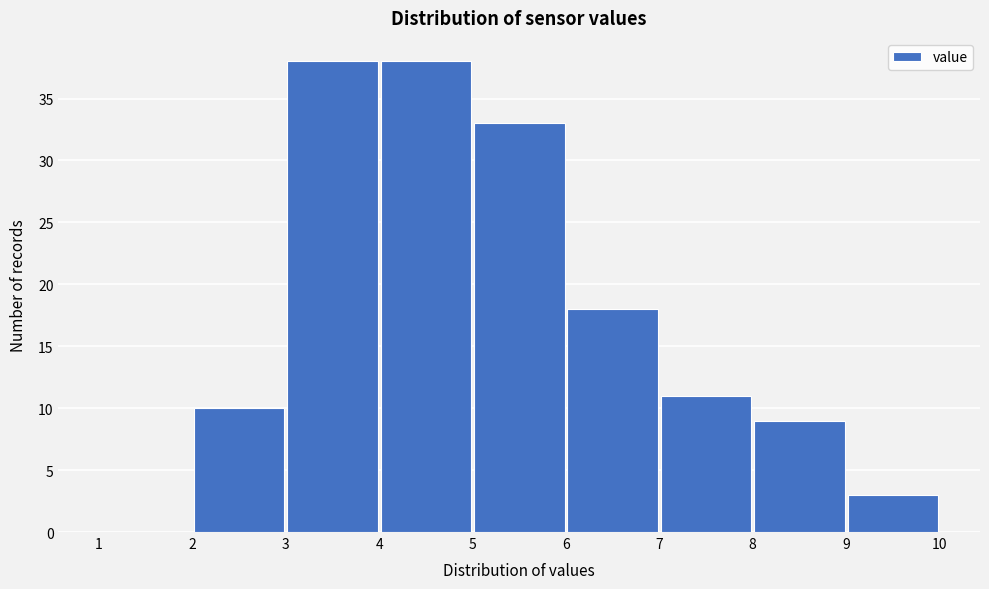

What is the height of the bar covering 8 to 9 on the x-axis? The values are not printed on the chart, so give them approximately, as read against the axis.

9